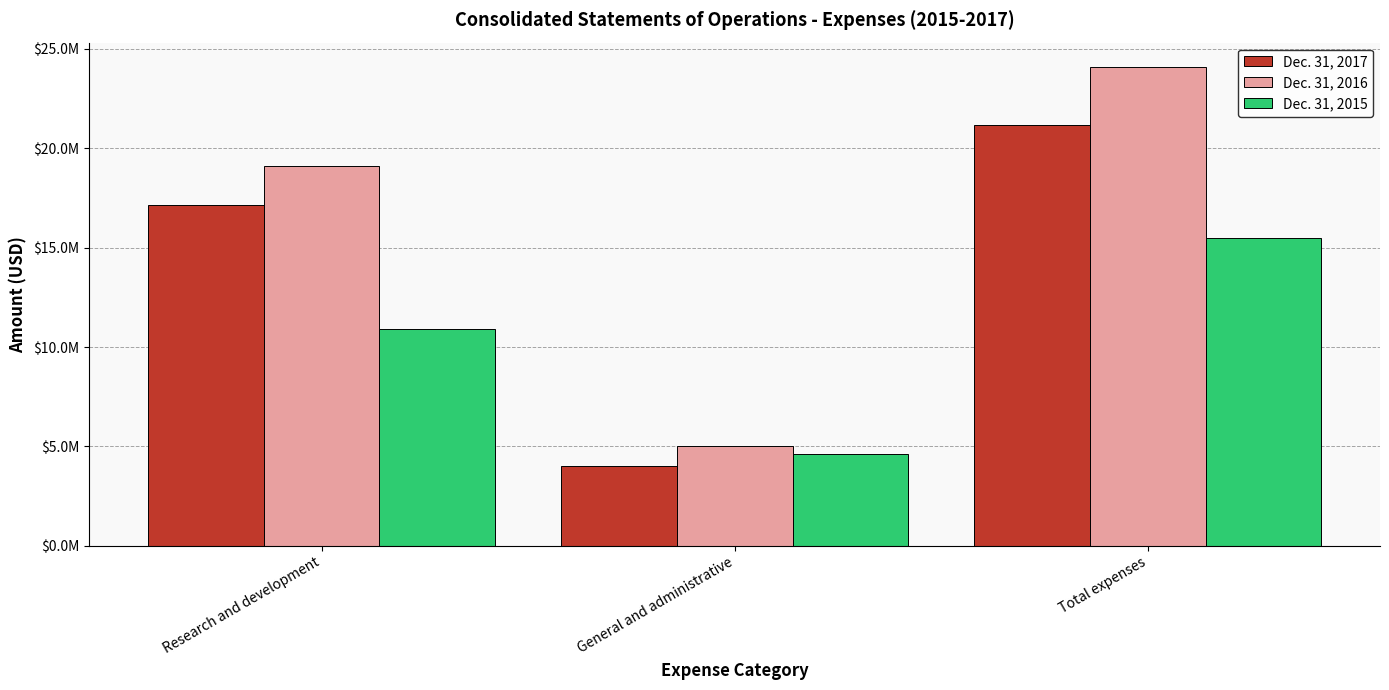

List the series in order of their peak value, lowest first.

Dec. 31, 2015, Dec. 31, 2017, Dec. 31, 2016